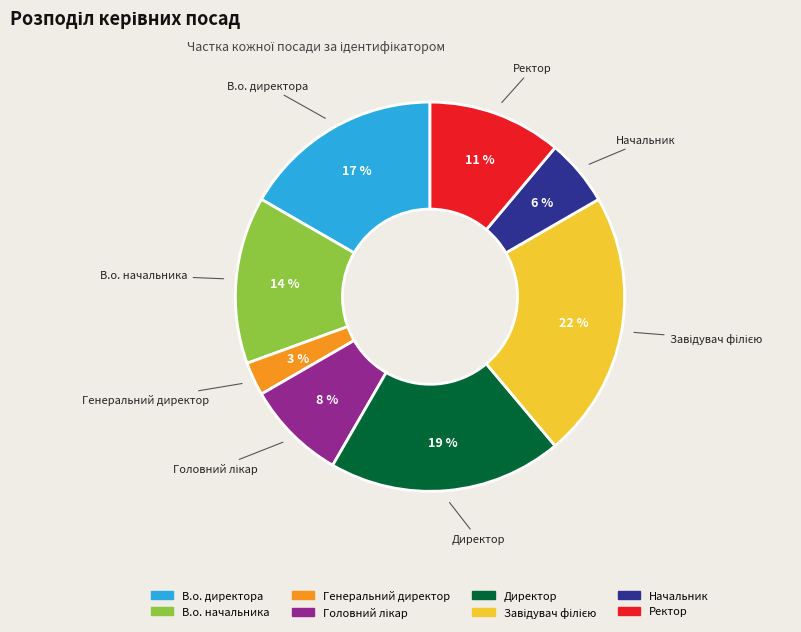

Is there a majority slice in this chart?

No